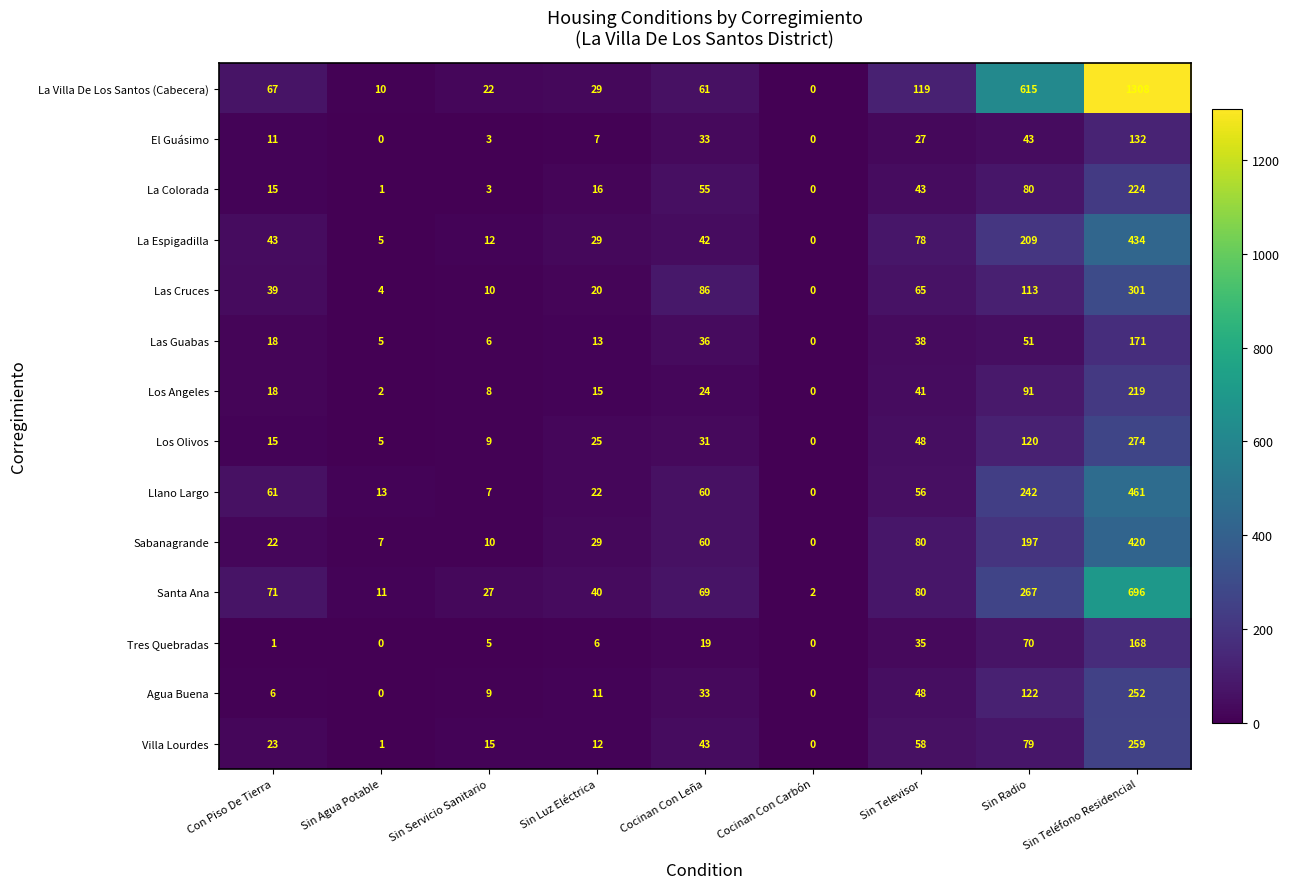

What is the maximum value shown in the chart?

1308